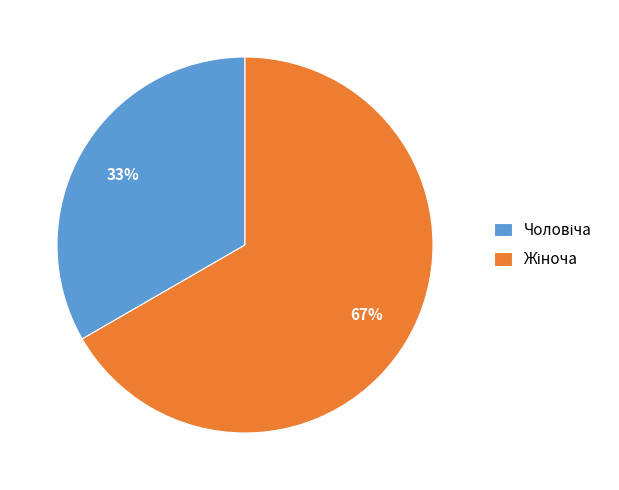

To the nearest percent, what is the average slice percentage?

50%